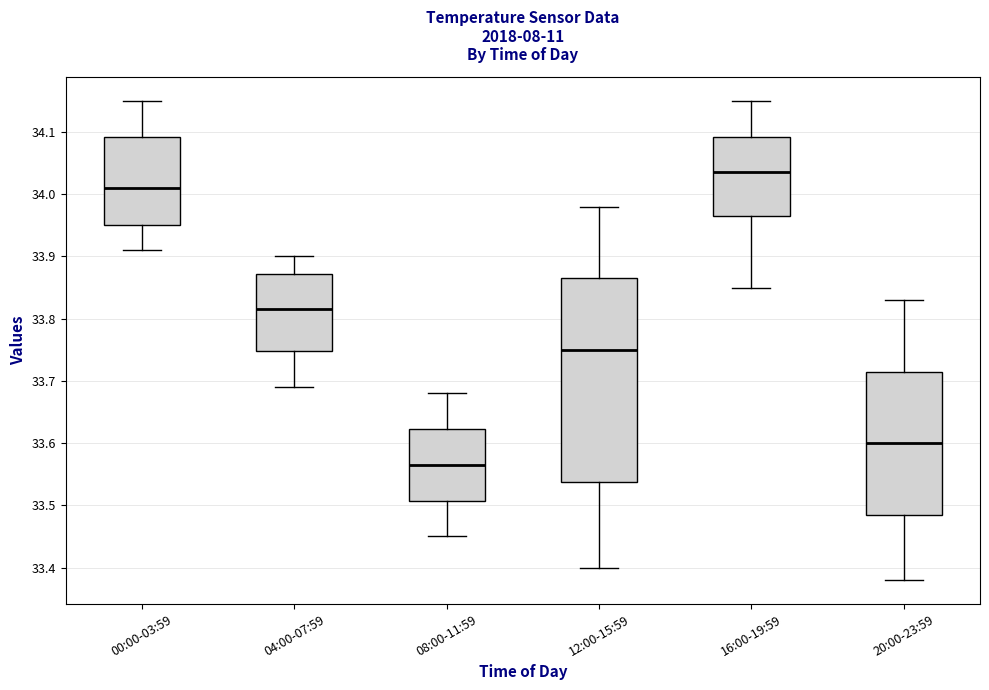

Reading left to right, read every box against the y-axis: the position of its median line, the range the box covers, and the ends of its whiskers. The values are not printed on the chart, so give them approximately, as read against the axis.

00:00-03:59: median 34.01, box 33.95 to 34.09, whiskers 33.91 to 34.15
04:00-07:59: median 33.82, box 33.75 to 33.87, whiskers 33.69 to 33.90
08:00-11:59: median 33.57, box 33.51 to 33.62, whiskers 33.45 to 33.68
12:00-15:59: median 33.75, box 33.54 to 33.87, whiskers 33.40 to 33.98
16:00-19:59: median 34.04, box 33.97 to 34.09, whiskers 33.85 to 34.15
20:00-23:59: median 33.60, box 33.49 to 33.72, whiskers 33.38 to 33.83